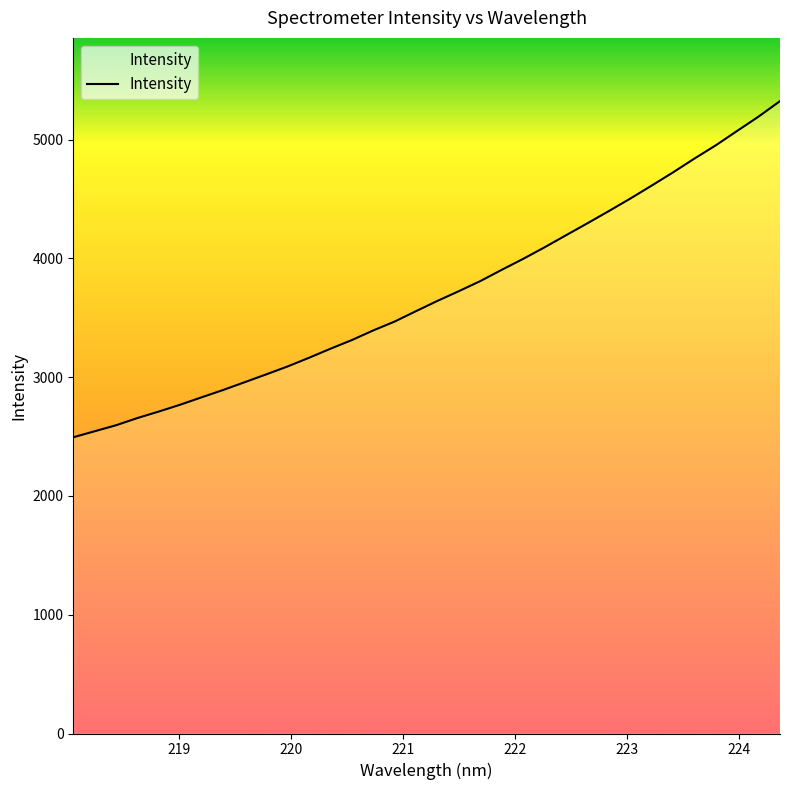

Is this an area chart (filled region under the line)?

No